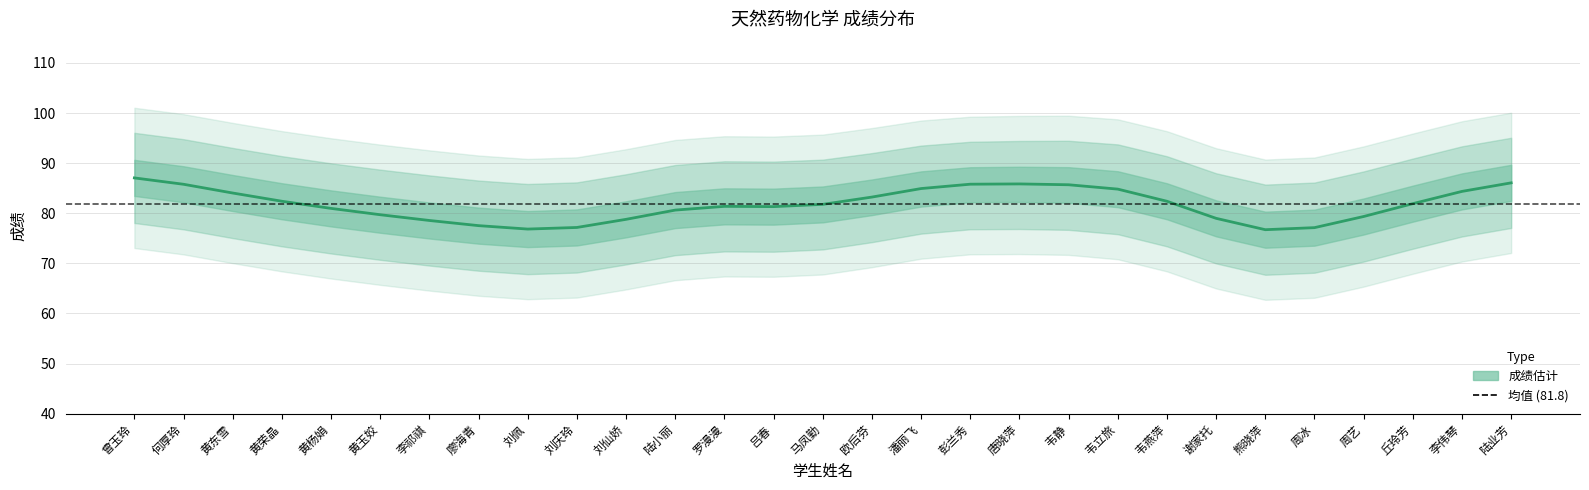

What is the label of the 14th point from the right?

欧后芬